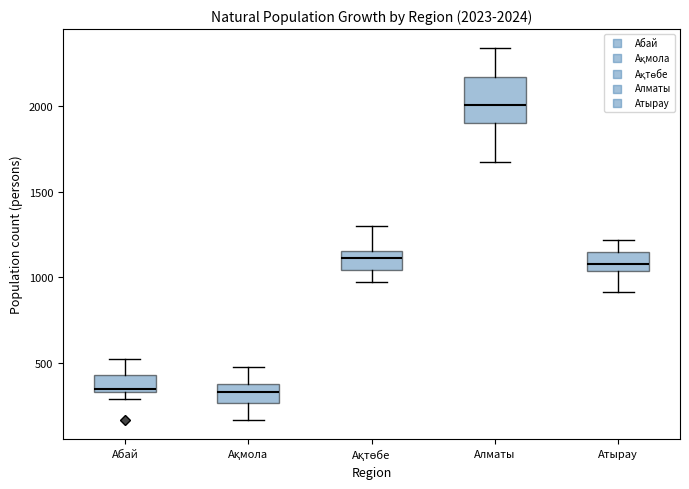

Comparing the boxes themselves (not the whiskers), which one is the tallest?

Алматы